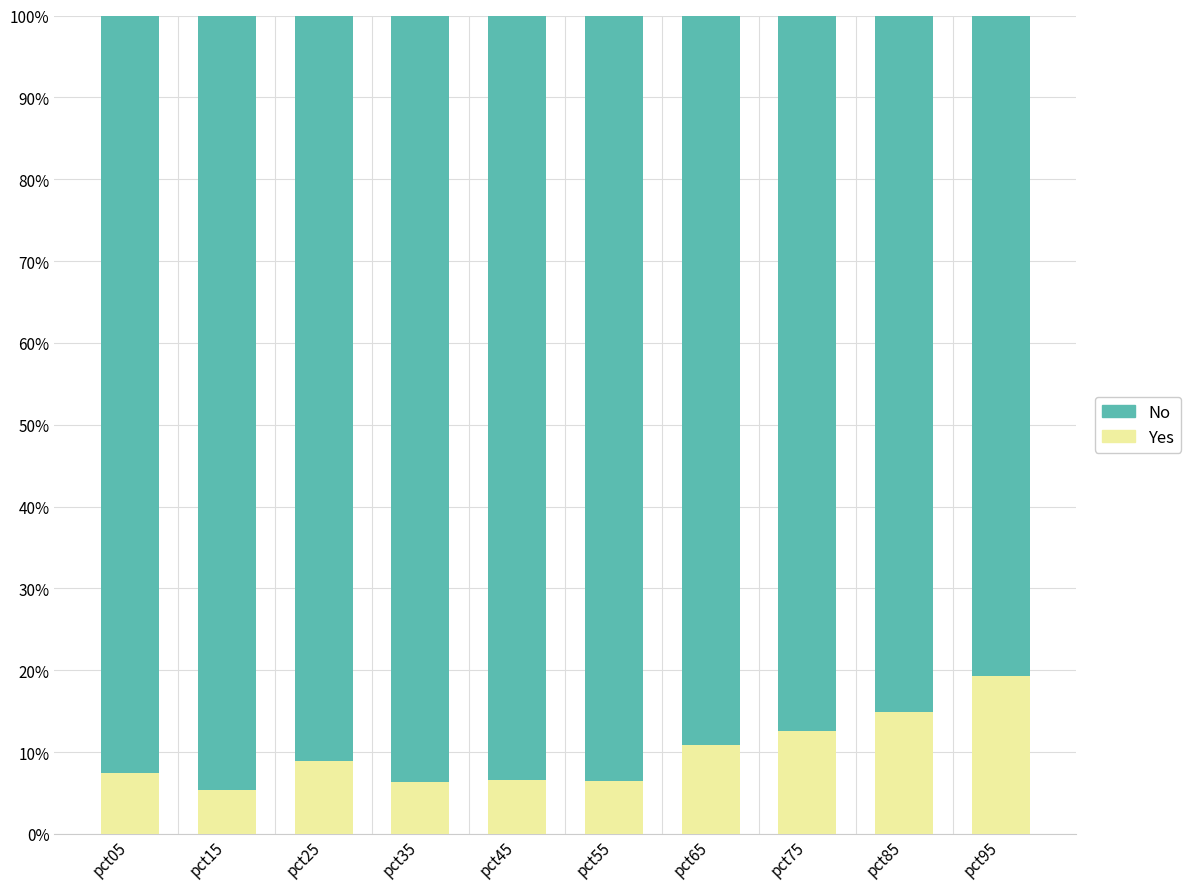

Does the chart contain stacked bars?

Yes